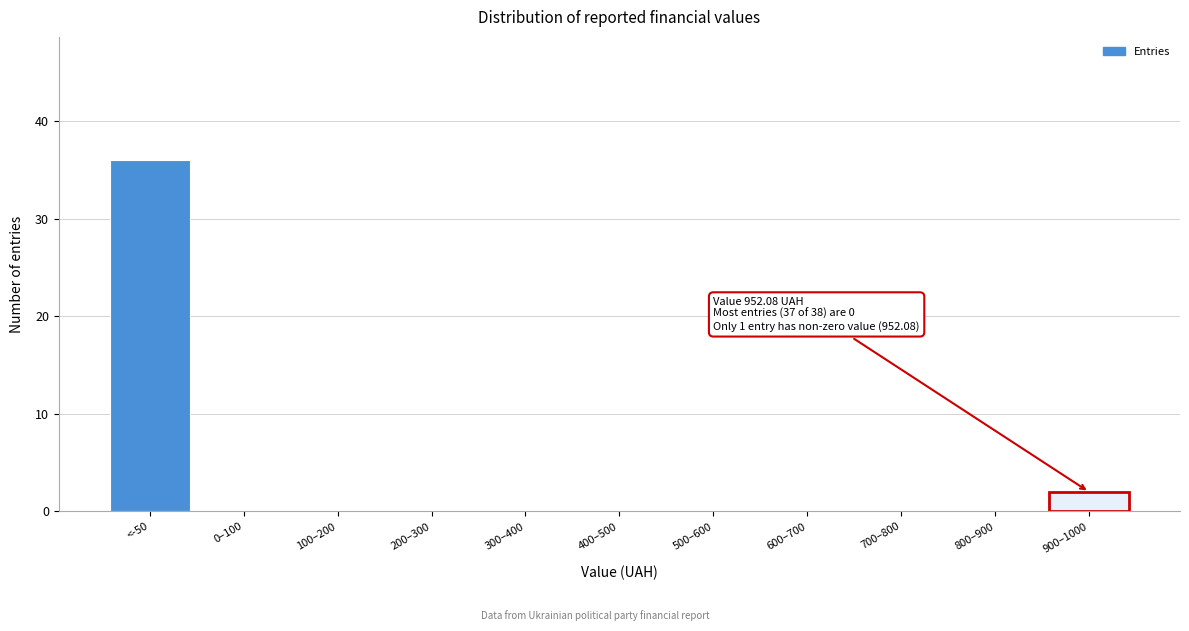

Reading left to right, what are all the values shown in this chart?

<-50=36	0–100=0	100–200=0	200–300=0	300–400=0	400–500=0	500–600=0	600–700=0	700–800=0	800–900=0	900–1000=2